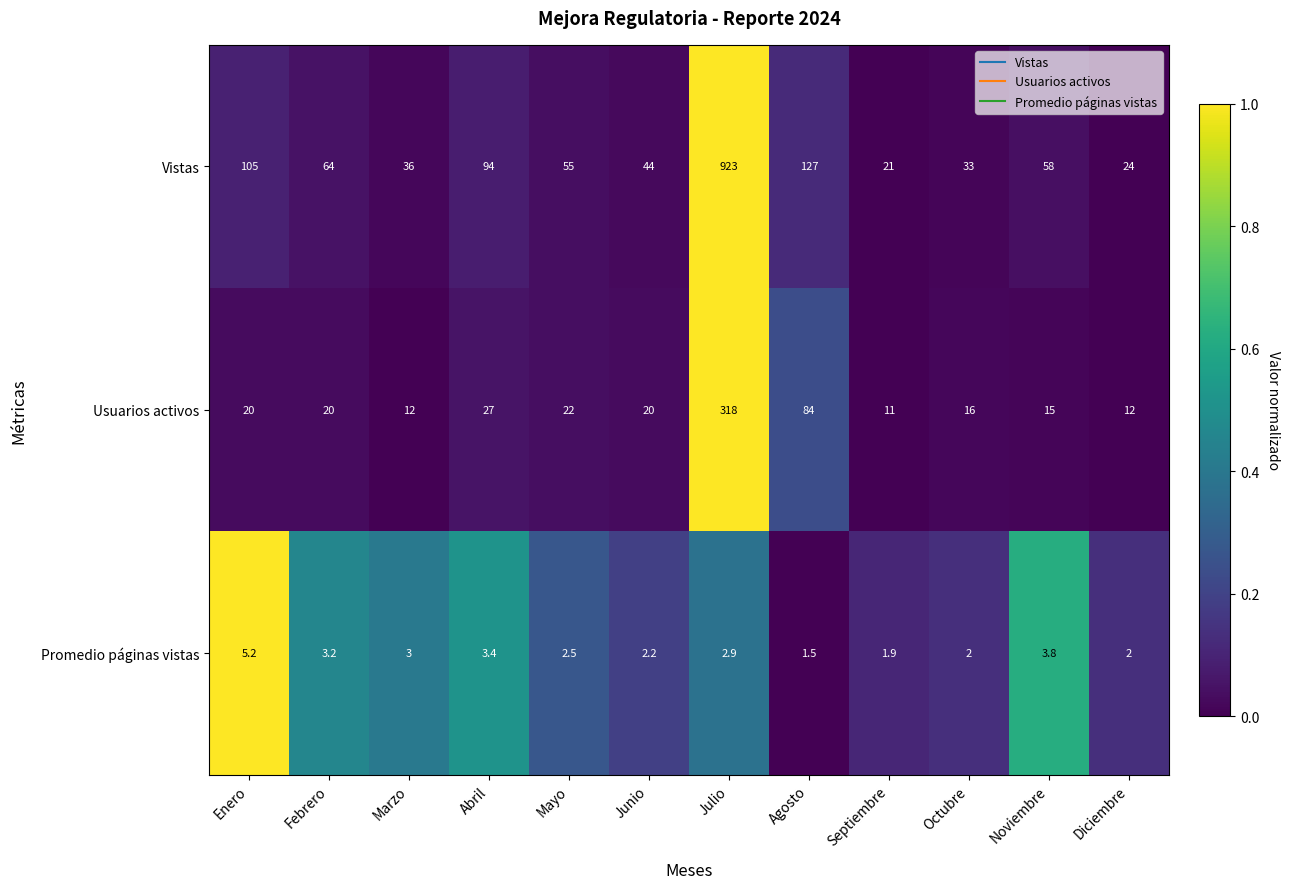

True or false: Promedio páginas vistas has a value of 5.2 at Enero.

True